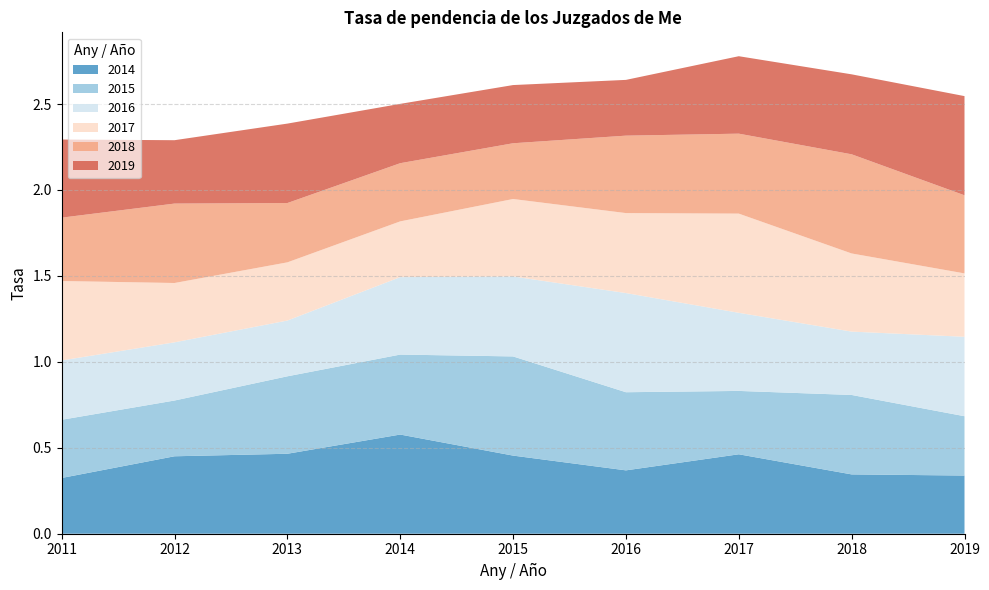

Reading left to right, transcribe all the data shown in this chart.

2019: 0.5	0.4	0.5	0.3	0.3	0.3	0.5	0.5	0.6
2018: 0.4	0.5	0.3	0.3	0.3	0.5	0.5	0.6	0.5
2017: 0.5	0.3	0.3	0.3	0.5	0.5	0.6	0.5	0.4
2016: 0.3	0.3	0.3	0.5	0.5	0.6	0.5	0.4	0.5
2015: 0.3	0.3	0.5	0.5	0.6	0.5	0.4	0.5	0.3
2014: 0.3	0.5	0.5	0.6	0.5	0.4	0.5	0.3	0.3